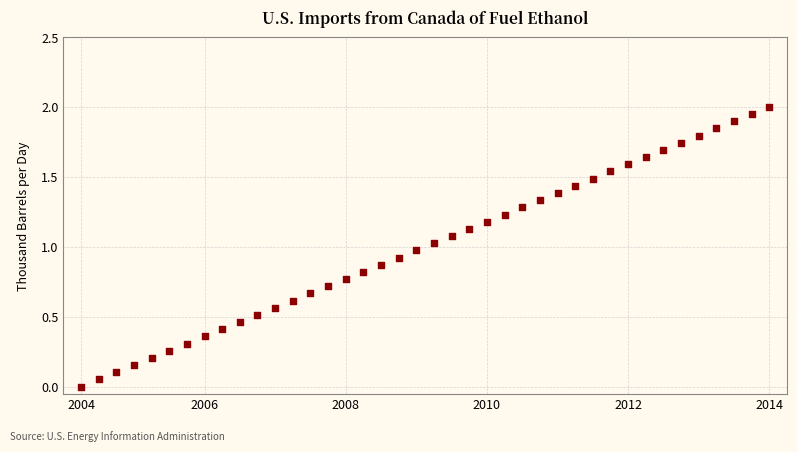

What is the range of Y values (max minus min)?

2.0